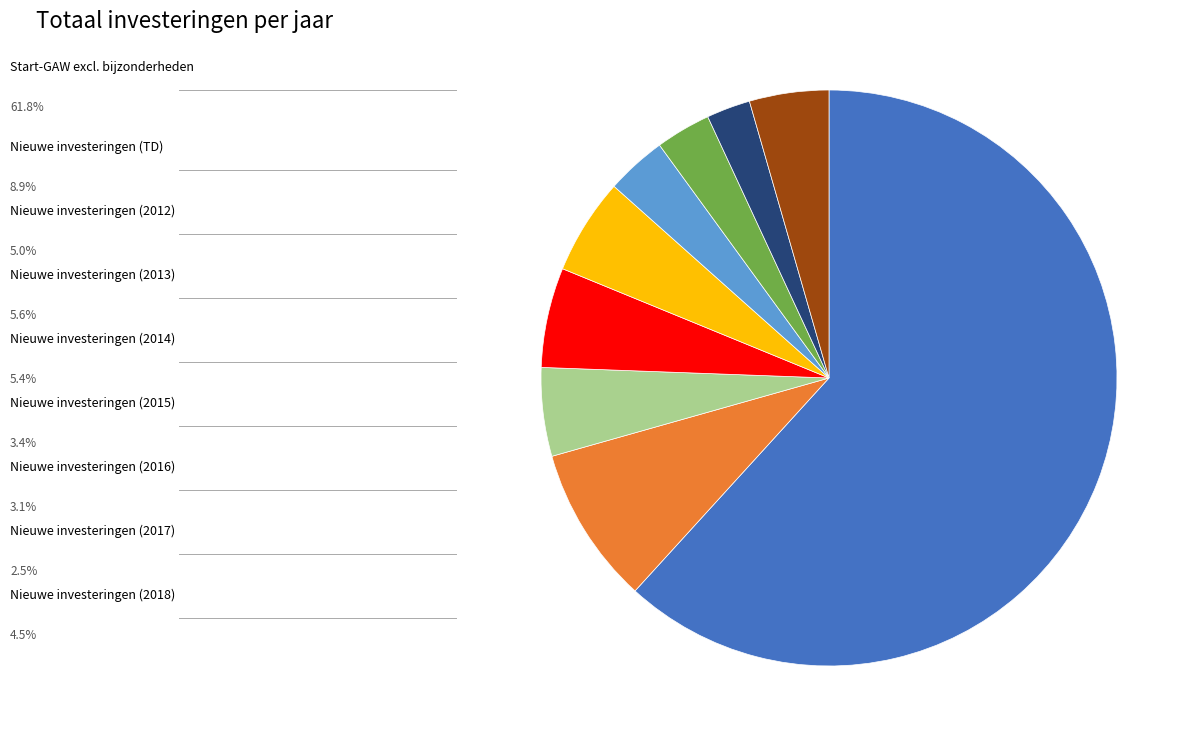

Is there a majority slice in this chart?

Yes